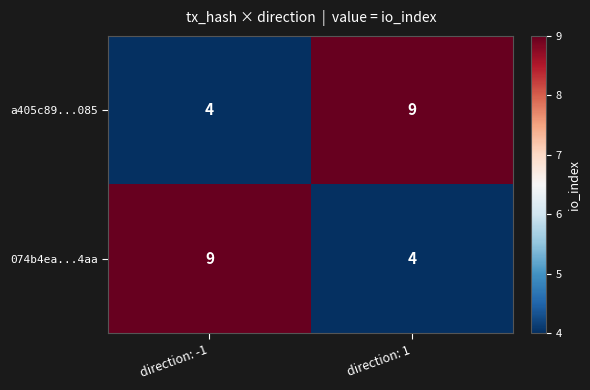

What is the minimum value shown in the chart?

4